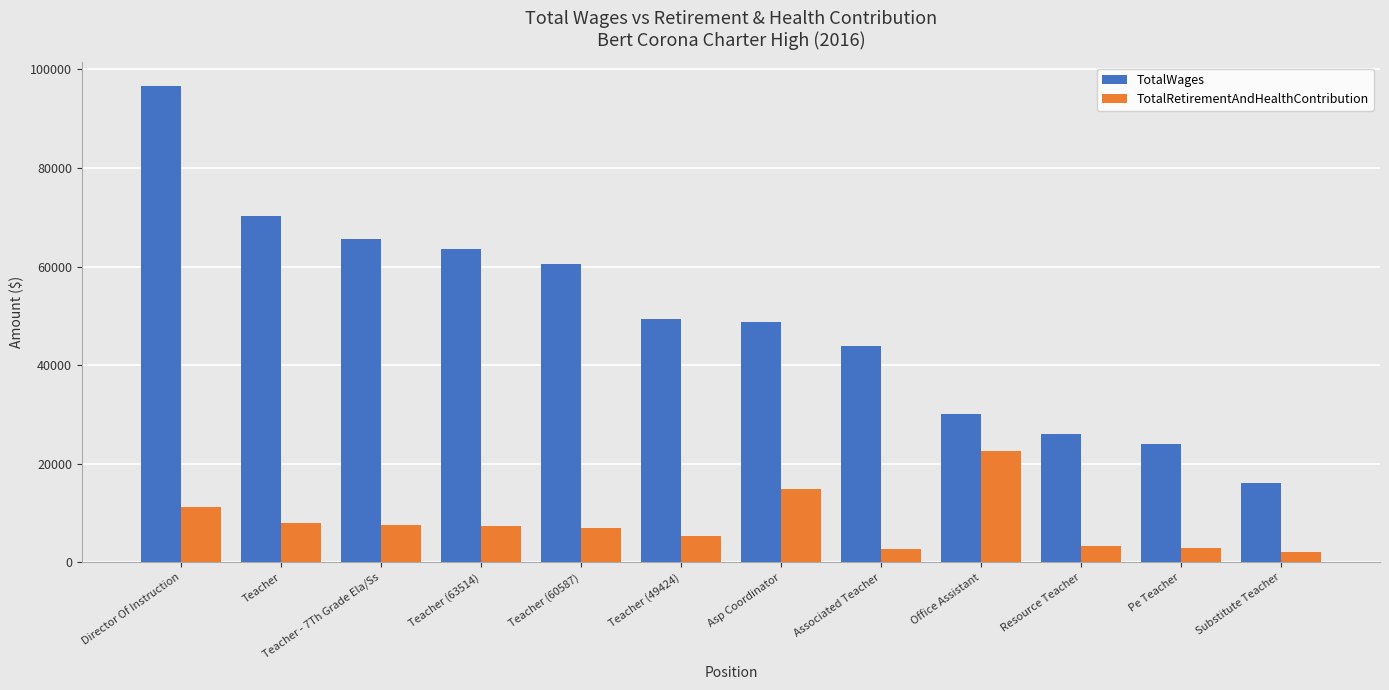

What is the total value across all series at Teacher - 7Th Grade Ela/Ss?

73172